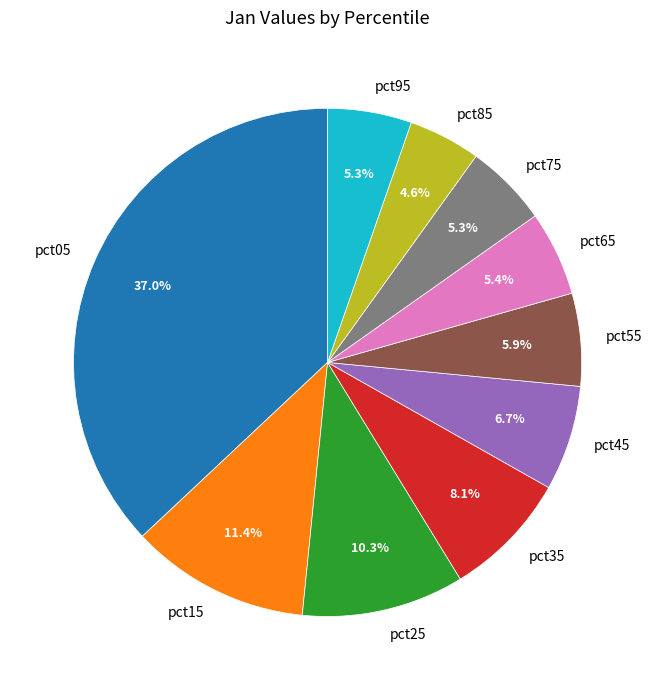

What percentage is the pct05 slice, to the nearest percent?

37%